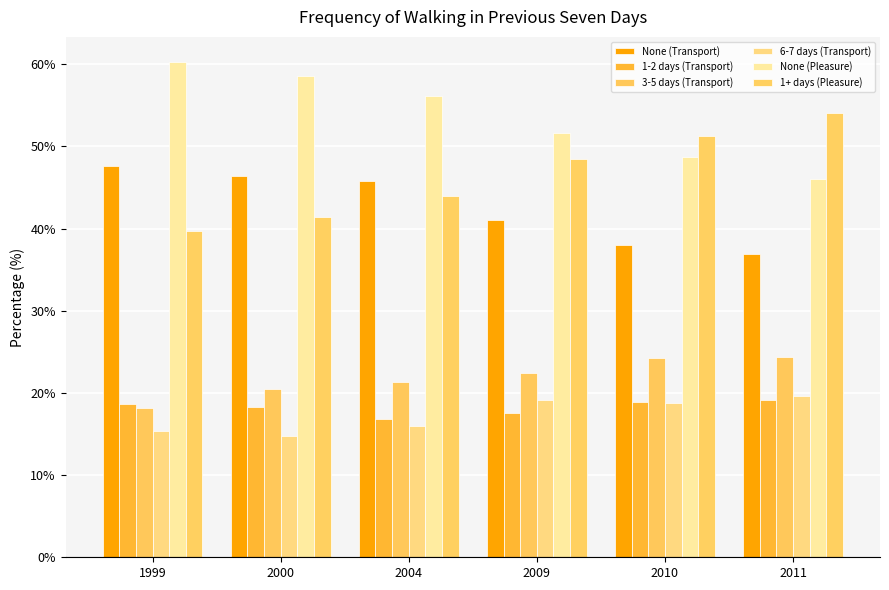

At how many categories does at least one series exceed 15?

6